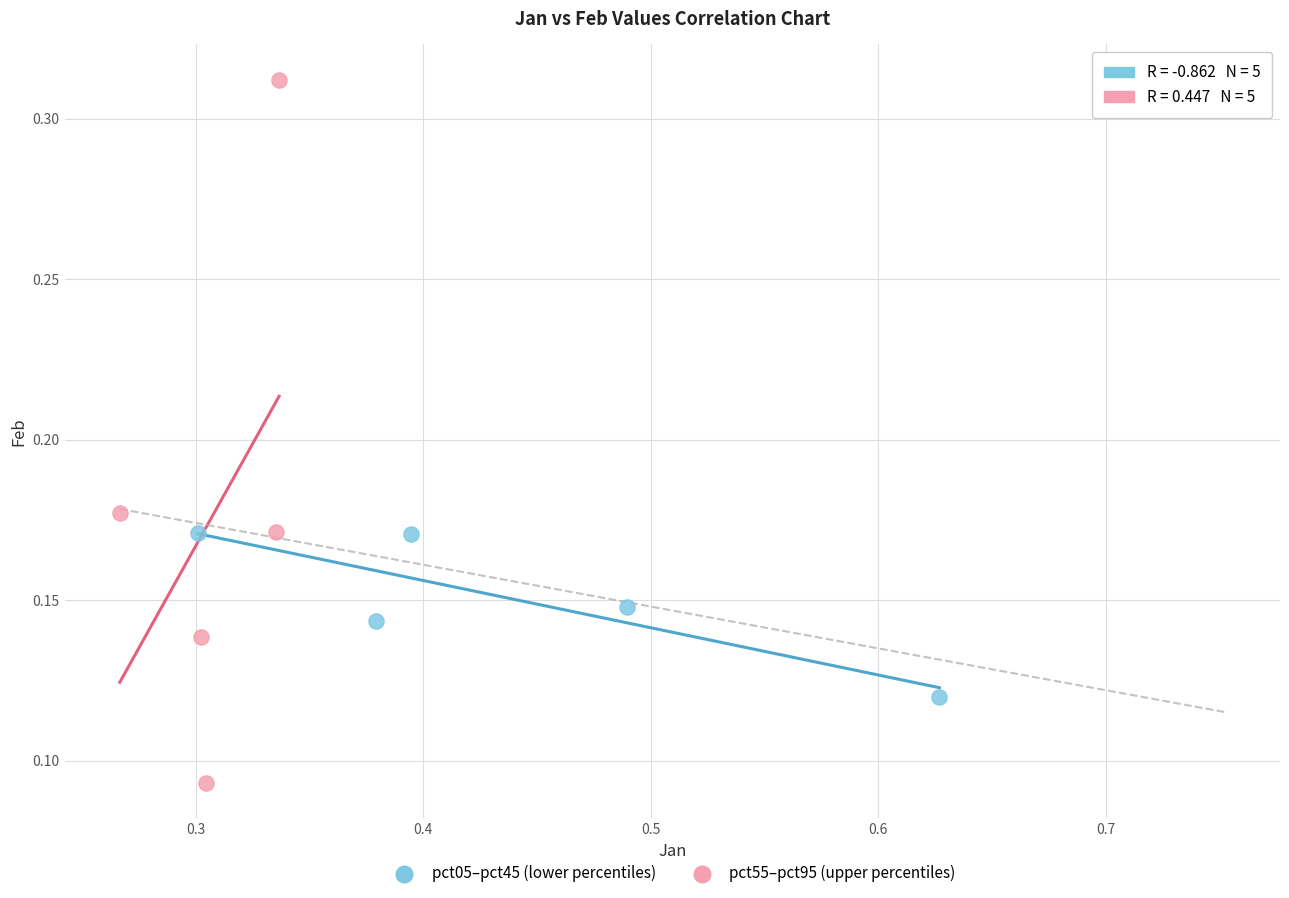

Which series contains the lowest Y value?

pct55–pct95 (upper percentiles)